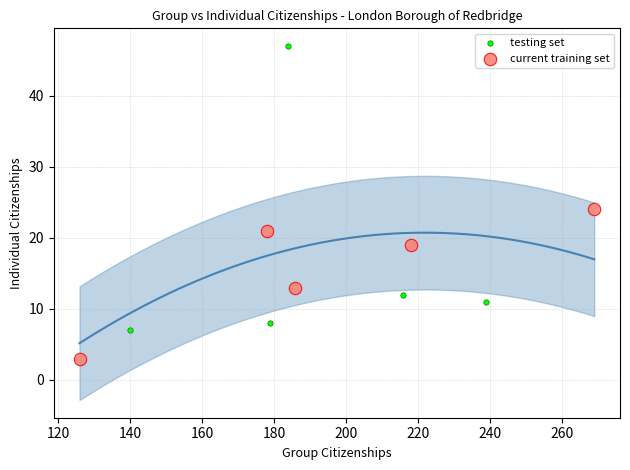

Which series contains the lowest Y value?

current training set